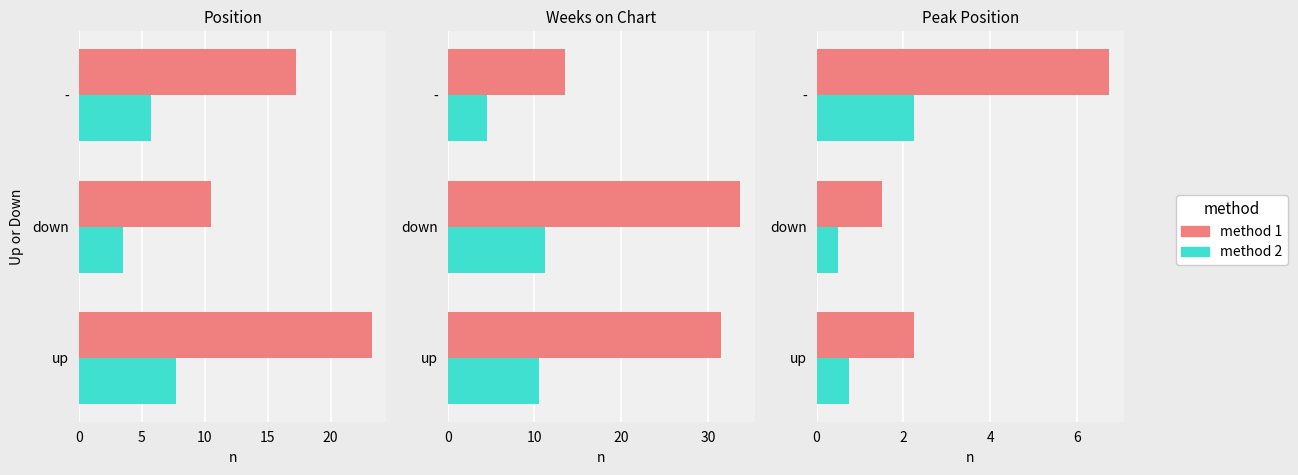

What is the difference between the maximum and second lowest values in the method 1 series?

4.5